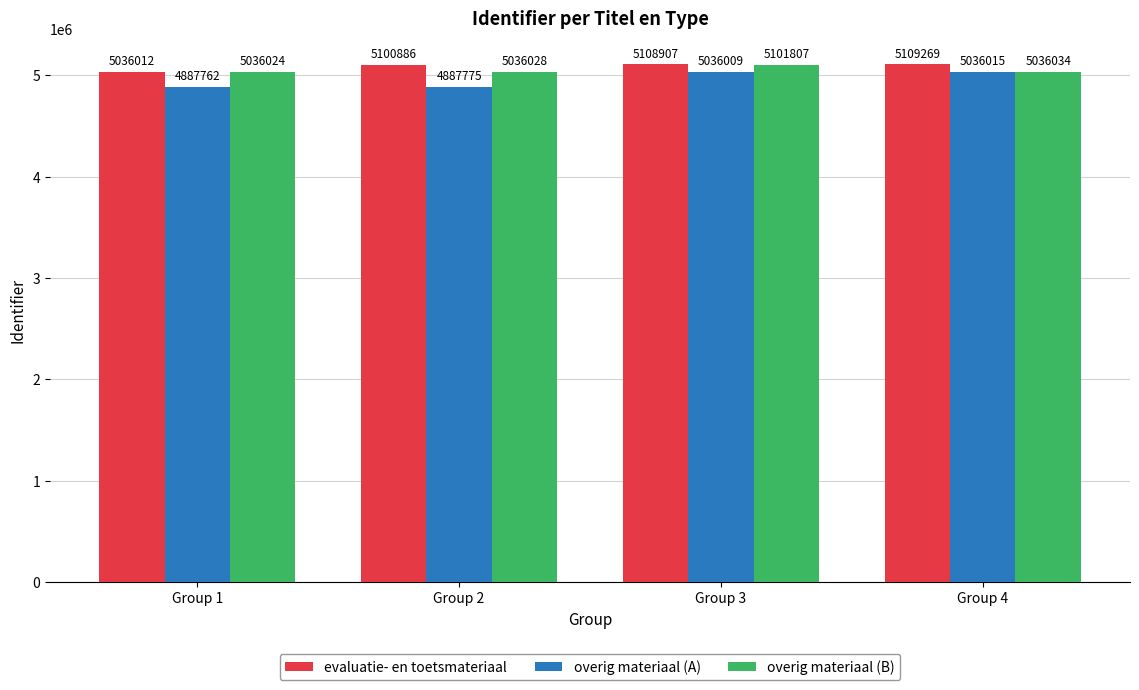

At Group 2, list the series in order from largest to smallest.

evaluatie- en toetsmateriaal, overig materiaal (B), overig materiaal (A)